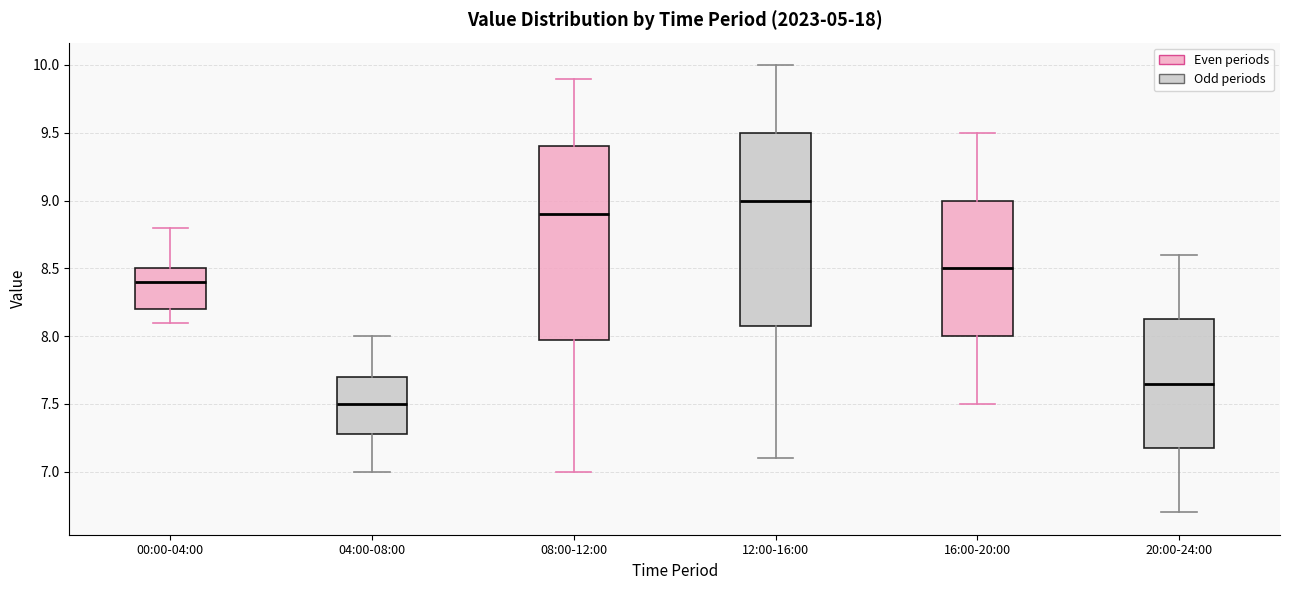

Reading left to right, transcribe this box plot: for each box, give where its median line is, the range the box spans, and where its two whiskers end, as read against the y-axis. The values are not printed on the chart, so give them approximately, as read against the axis.

00:00-04:00: median 8.40, box 8.20 to 8.50, whiskers 8.10 to 8.80
04:00-08:00: median 7.50, box 7.30 to 7.70, whiskers 7.00 to 8.00
08:00-12:00: median 8.90, box 8.00 to 9.40, whiskers 7.00 to 9.90
12:00-16:00: median 9.00, box 8.10 to 9.50, whiskers 7.10 to 10.00
16:00-20:00: median 8.50, box 8.00 to 9.00, whiskers 7.50 to 9.50
20:00-24:00: median 7.65, box 7.20 to 8.15, whiskers 6.70 to 8.60